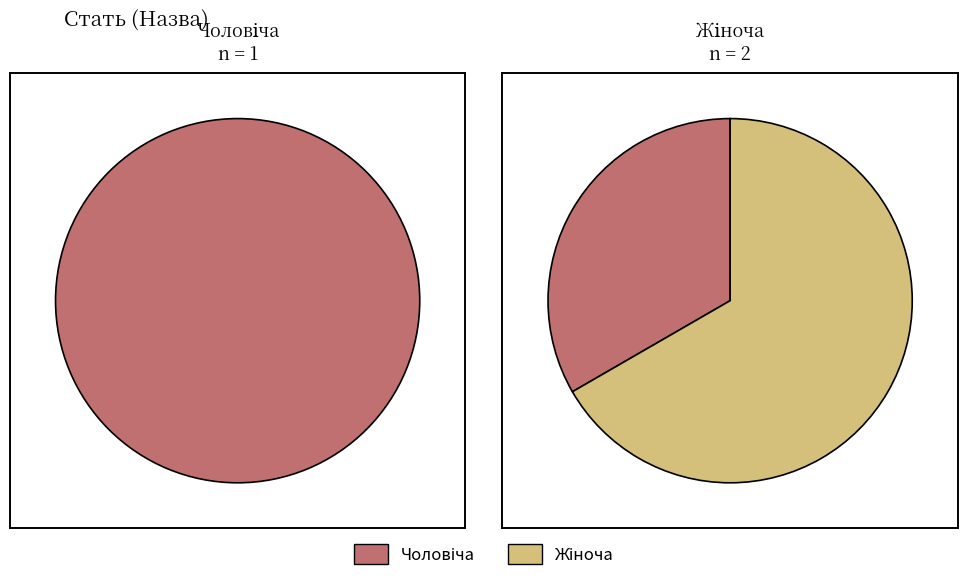

Which slice is the largest?

Жіноча